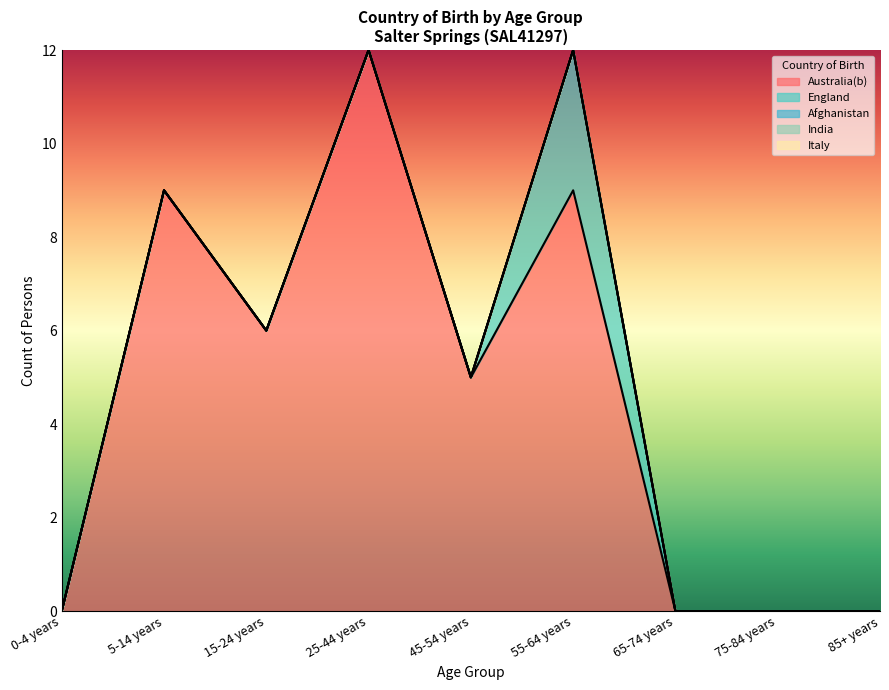

How many values in England are above zero?

1